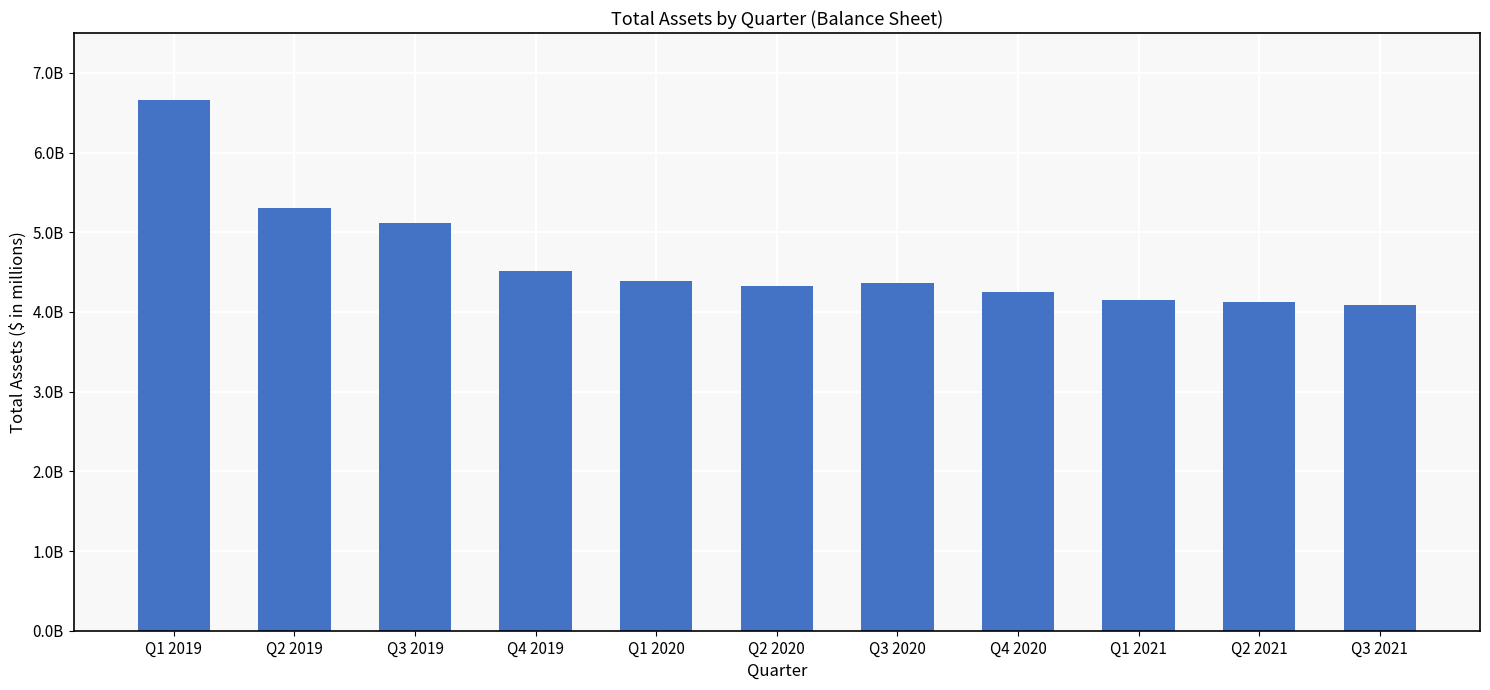

What is the label of the 7th bar from the left?

Q3 2020